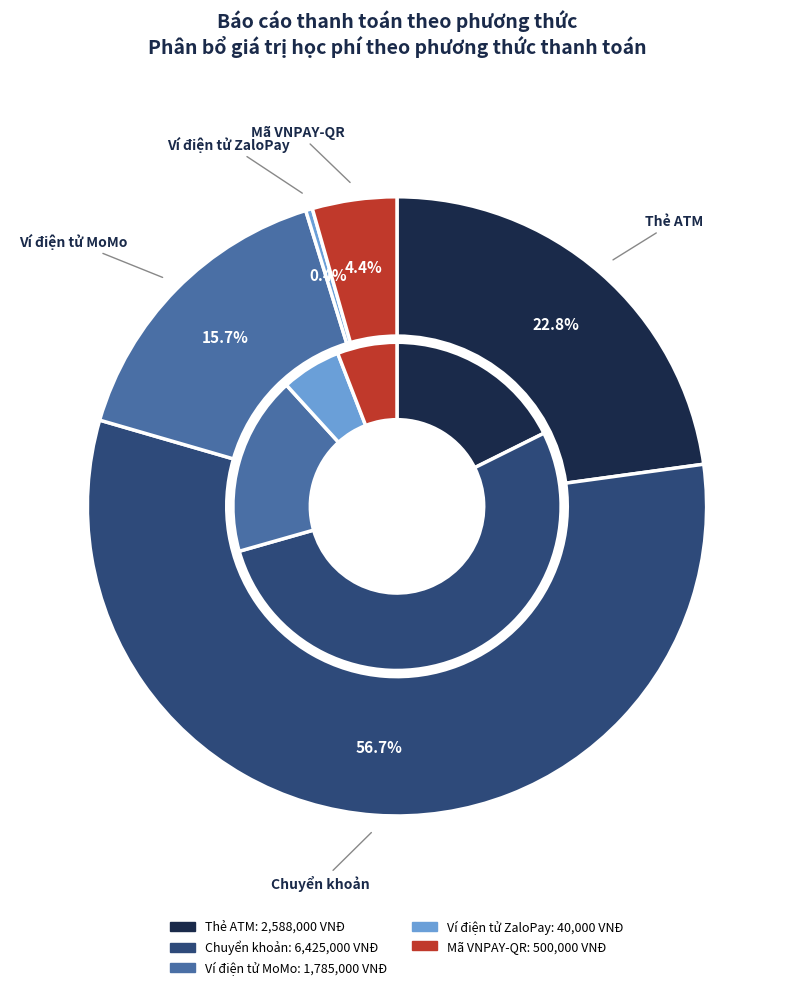

True or false: Ví điện tử ZaloPay accounts for 18% of the total.

False